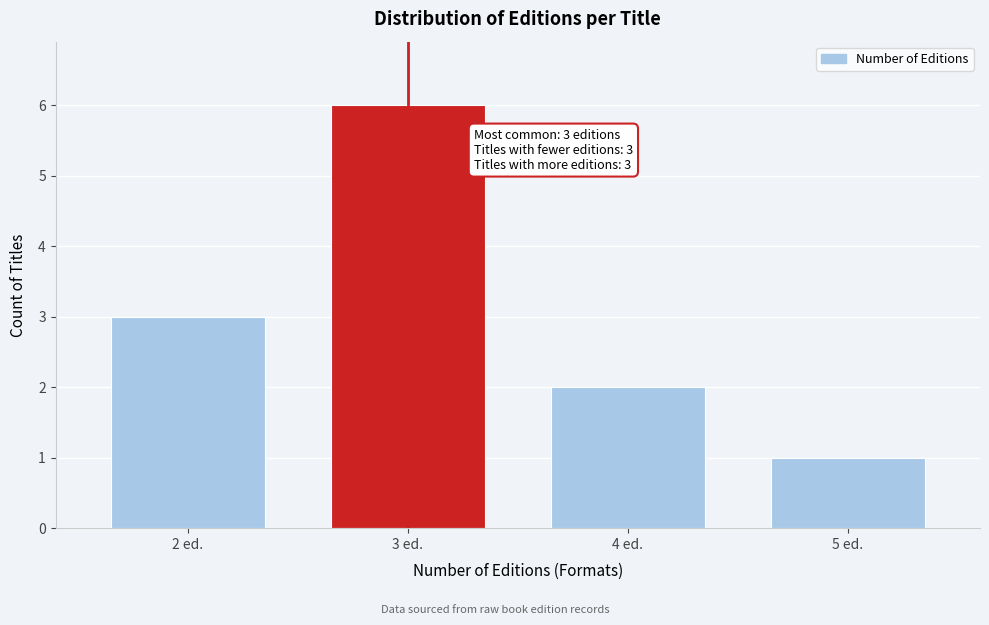

Reading right to left, transcribe all the data shown in this chart.

1	2	6	3